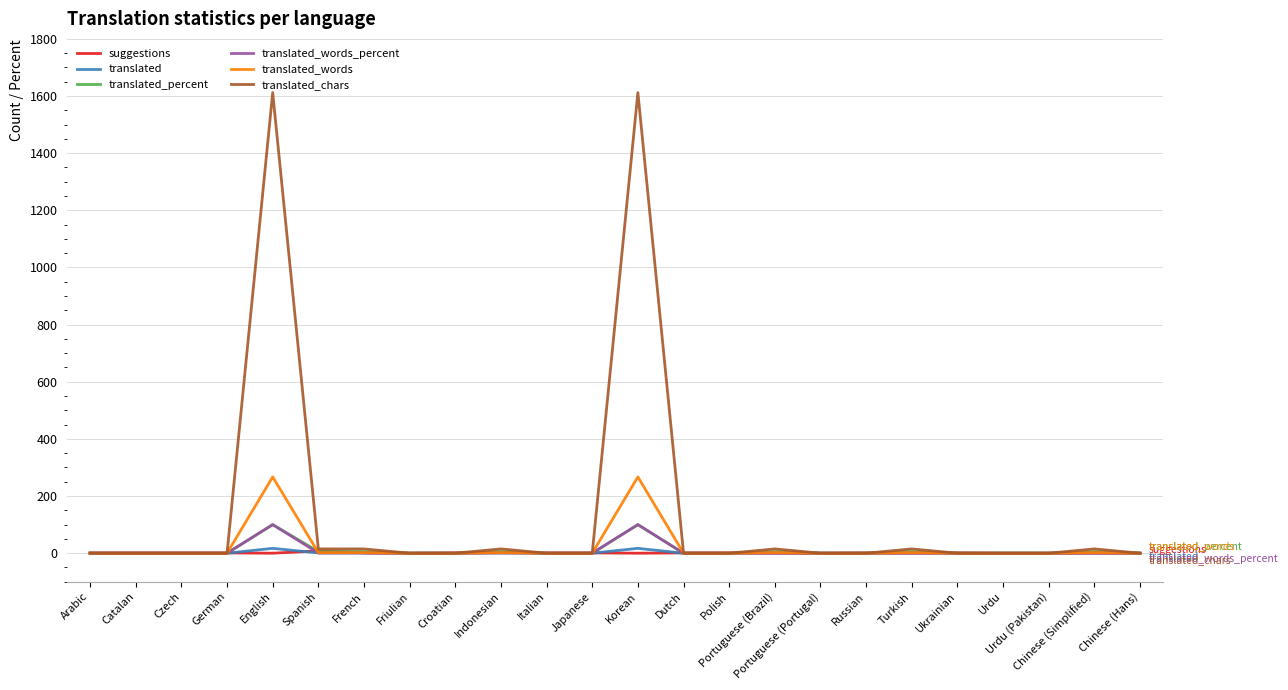

Which series has the largest total across all categories?

translated_chars